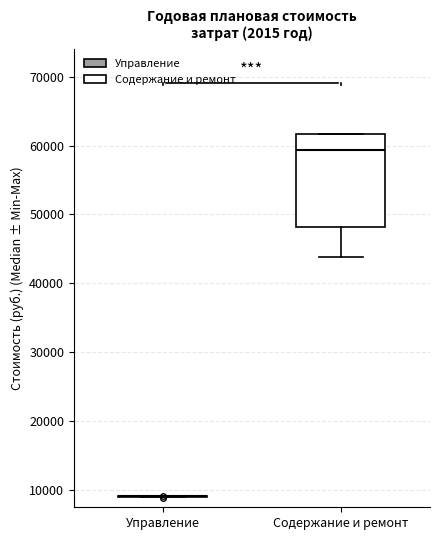

Reading left to right, transcribe this box plot: for each box, give where its median line is, the range the box spans, and where its two whiskers end, as read against the y-axis. The values are not printed on the chart, so give them approximately, as read against the axis.

Управление: box collapsed to a line at 9000, whiskers 9000 to 9000
Содержание и ремонт: median 59000, box 48000 to 62000, whiskers 44000 to 62000